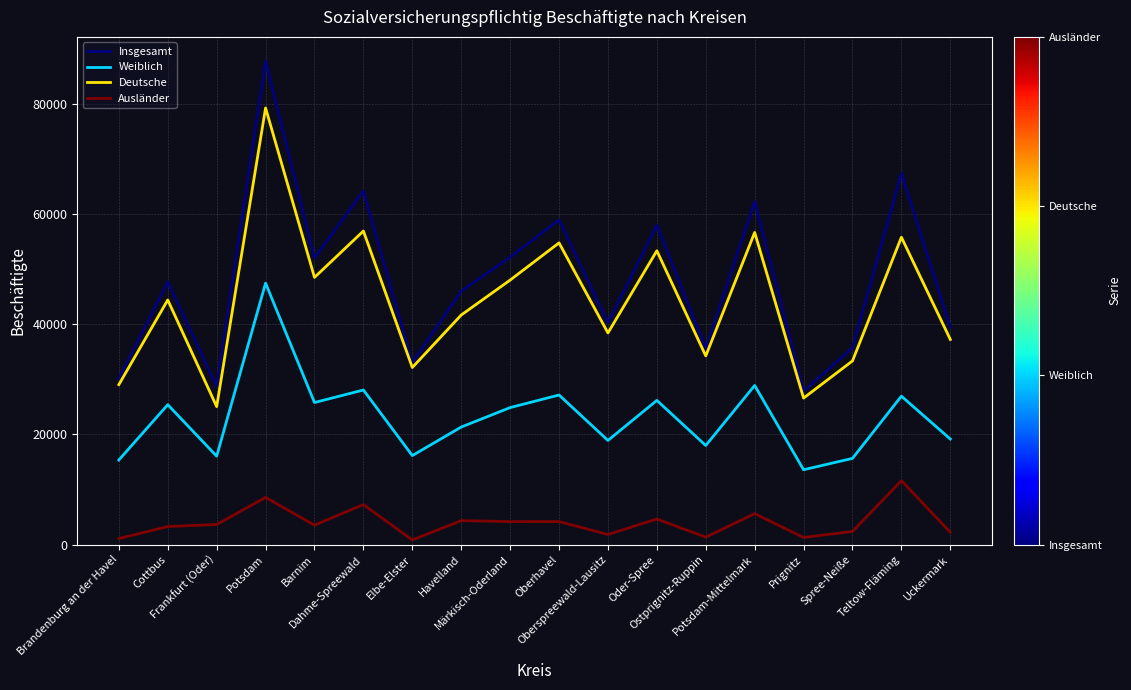

What is the smallest value displayed?

847